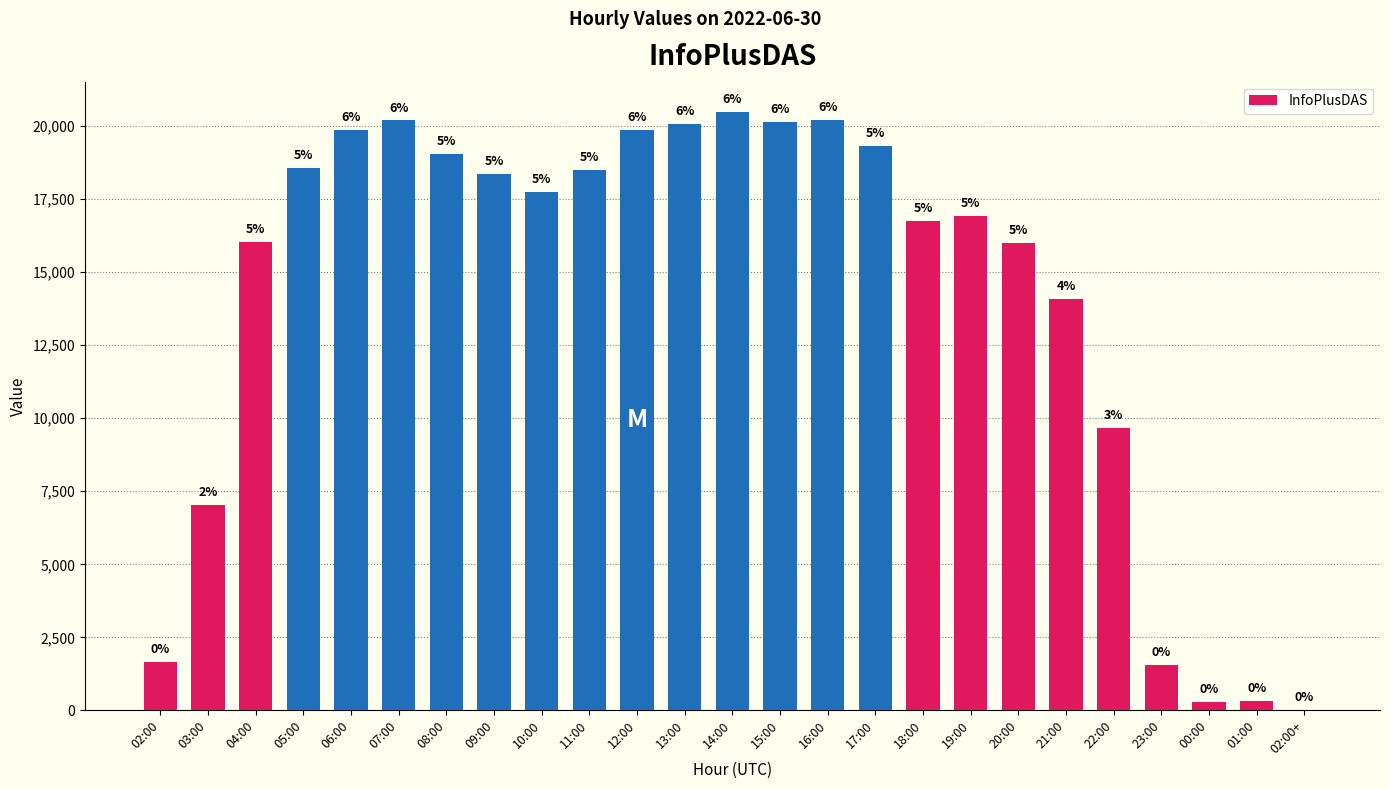

What is the change in value from 10:00 to 21:00?

-3678